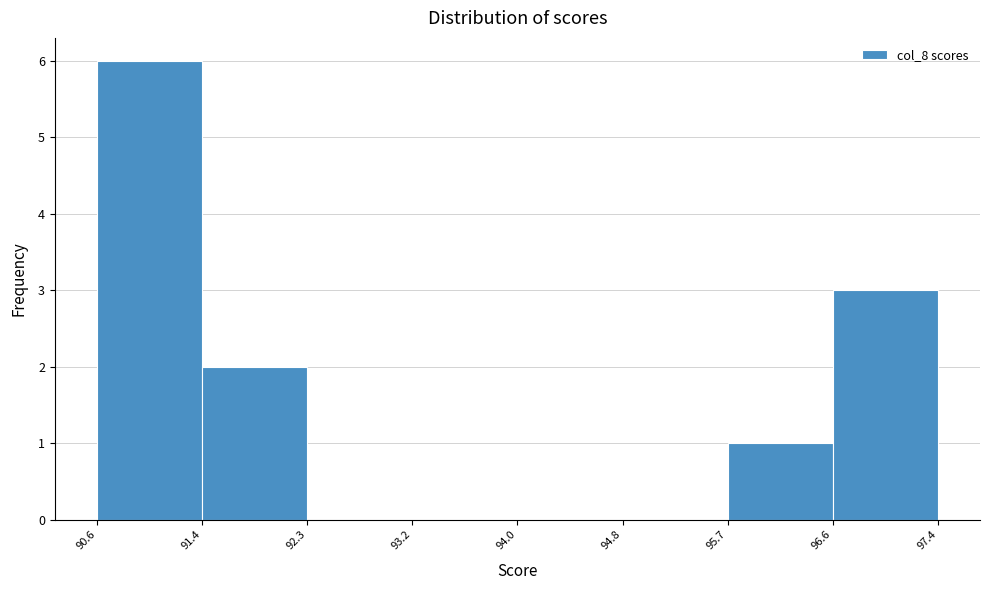

Which range on the x-axis has the tallest bar?

90.6 to 91.4